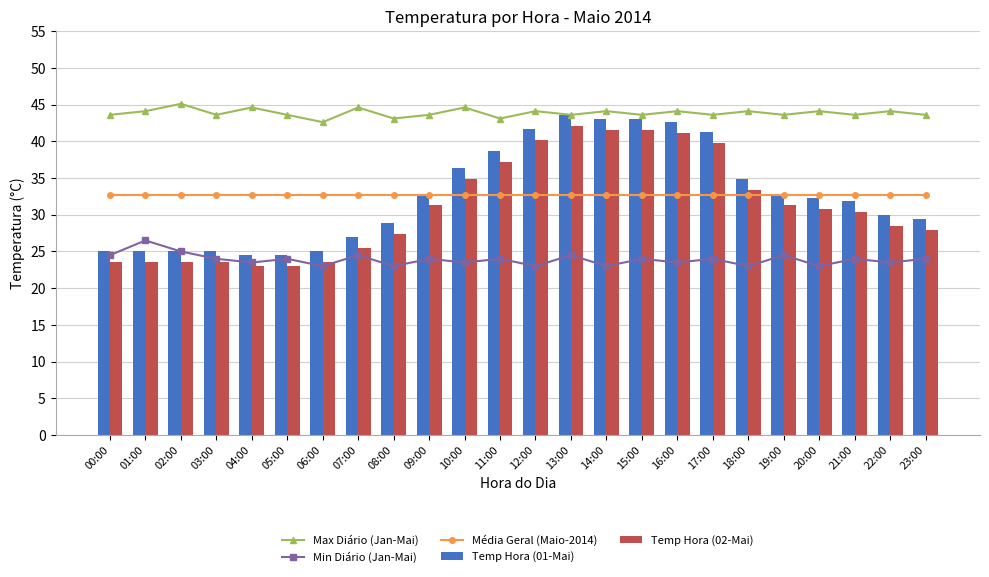

Is it true that Max Diário (Jan-Mai) equals 59.8 at 21:00?

False